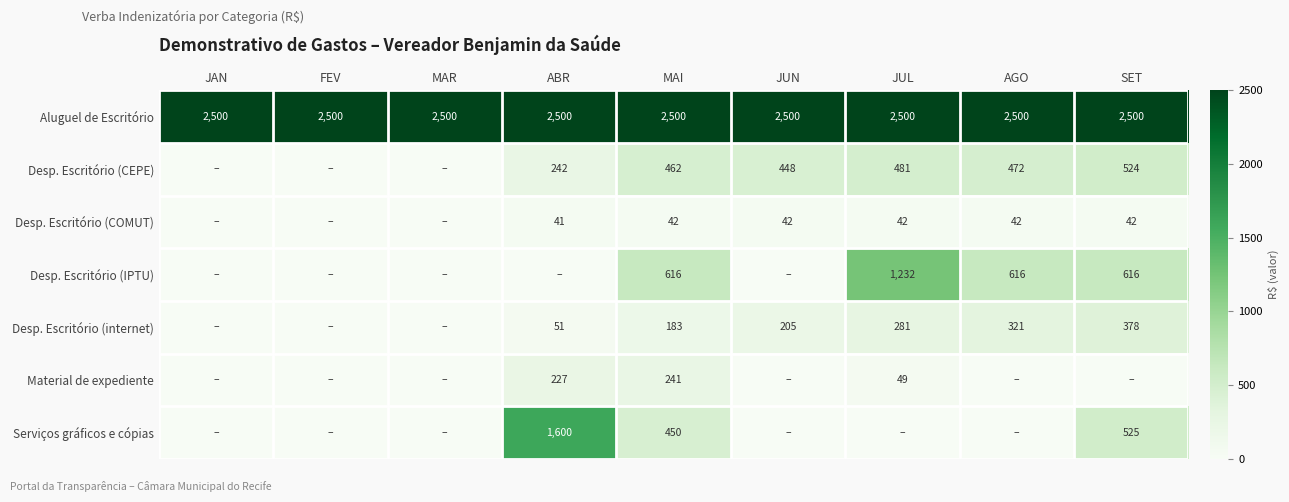

What is the sum of the Desp. Escritório (CEPE) values at MAI and SET?

986